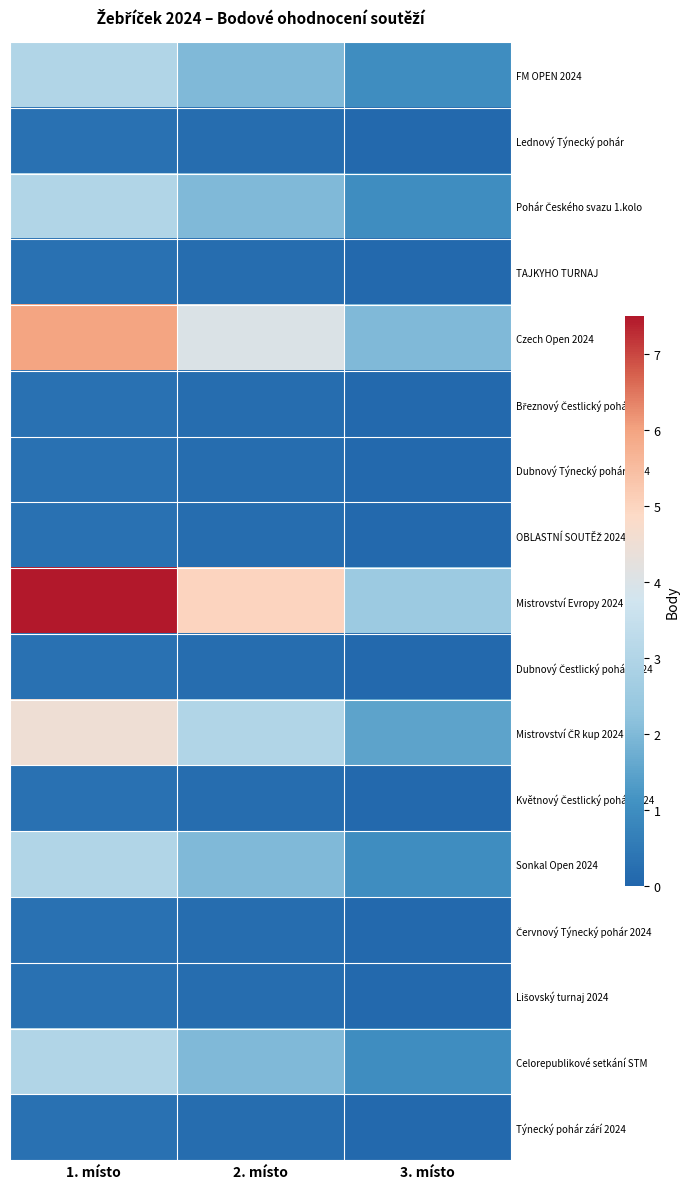

What is the difference between the highest and lowest values at 3. místo?

2.4